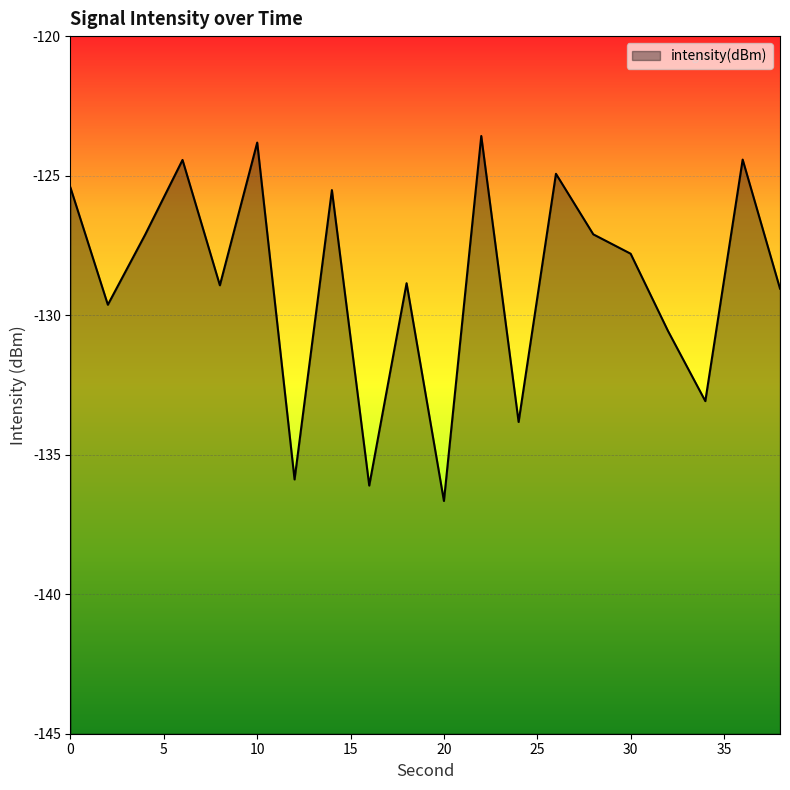

Between 12 and 32, which is larger?

32